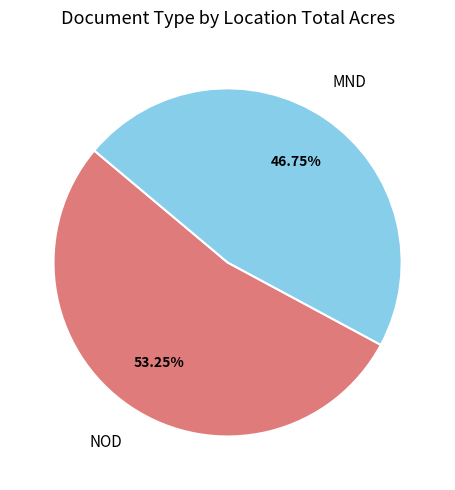

Does any single category account for the majority?

Yes